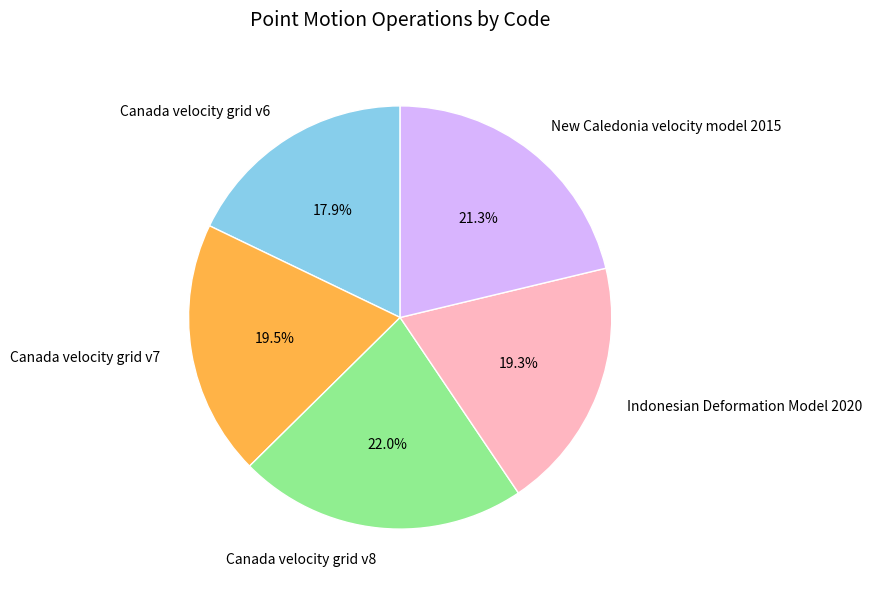

How many slices are in this pie chart?

5